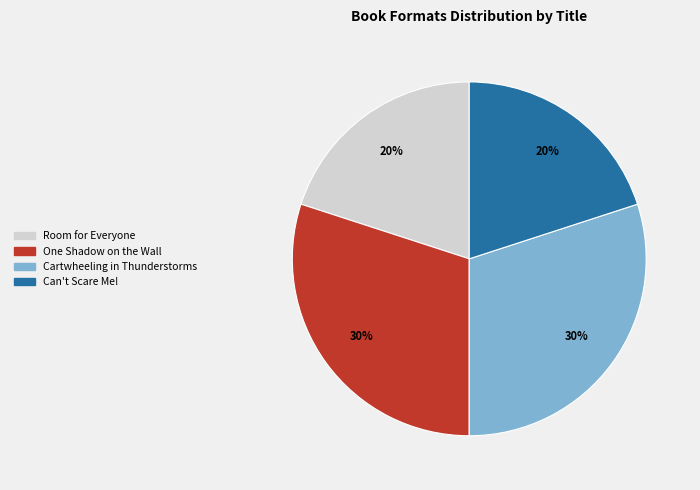

To the nearest percent, what is the difference between the largest and smallest slice percentages?

10%